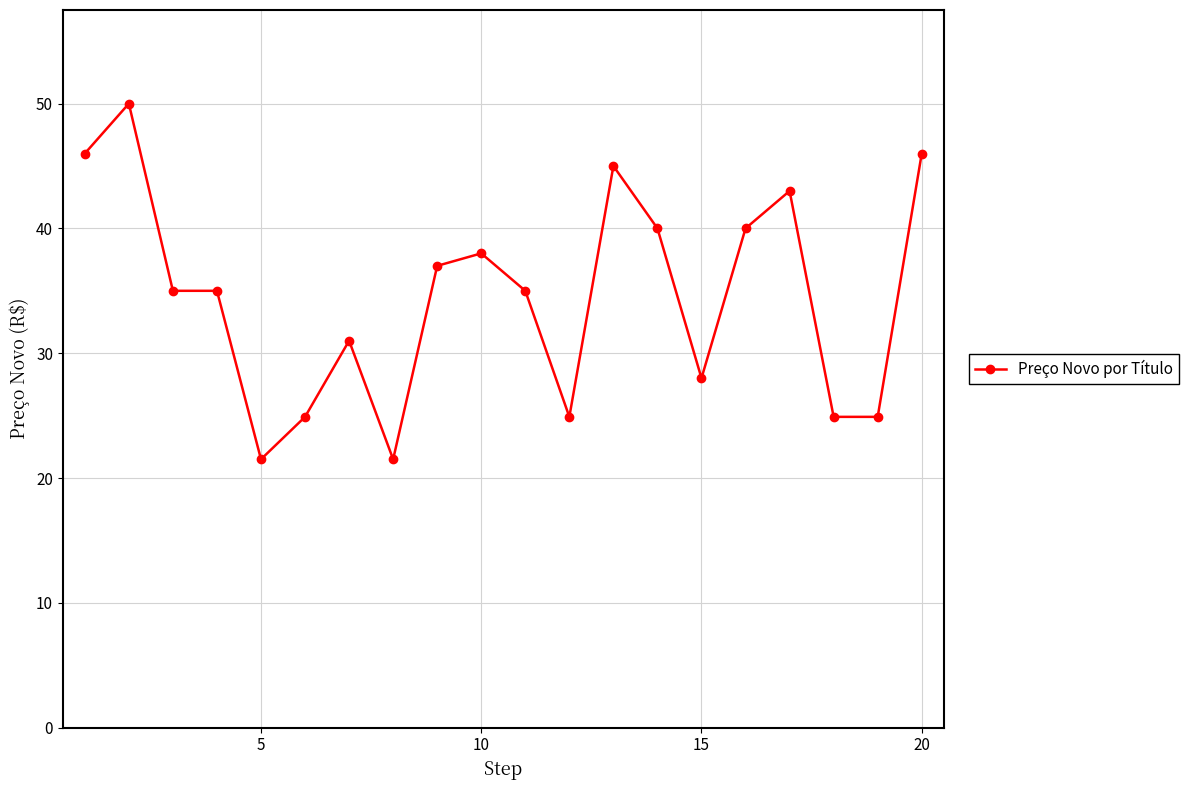

Does the chart display data point markers on the line(s)?

Yes